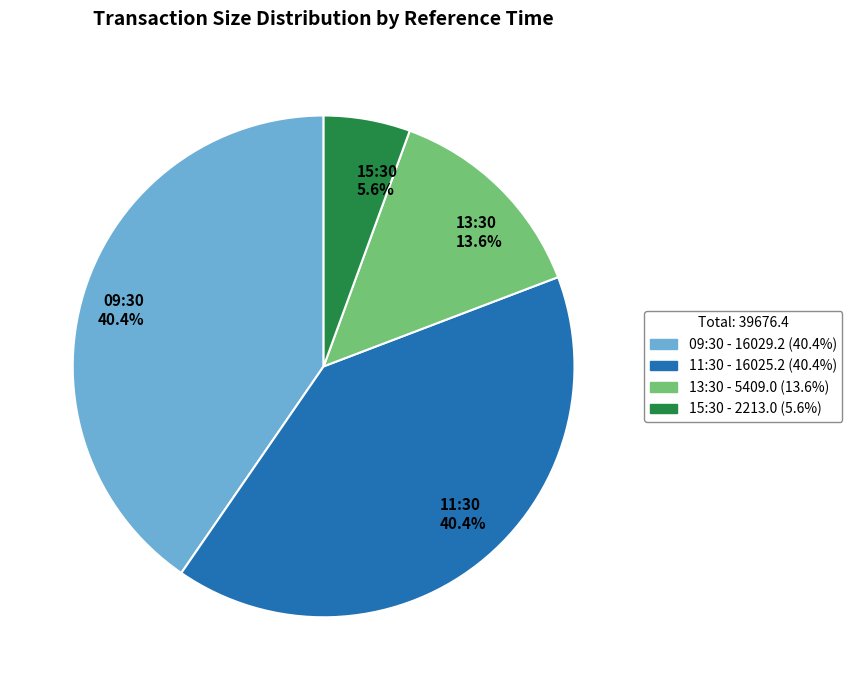

What is the smallest slice in the pie chart?

15:30 5.6%